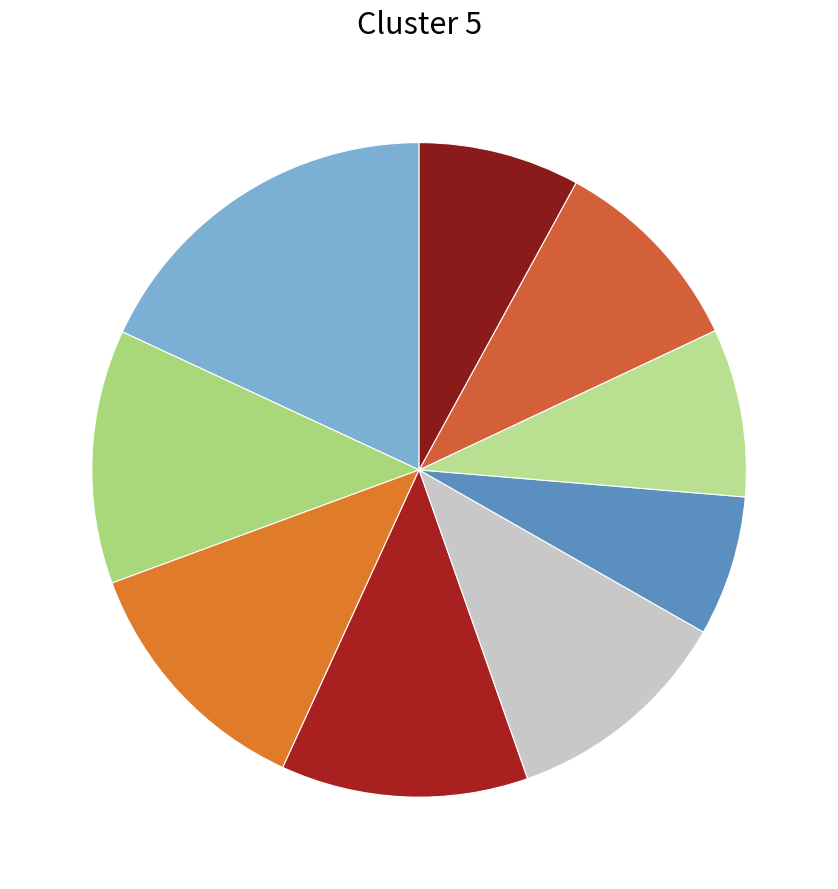

What is the smallest slice in the pie chart?

Arep